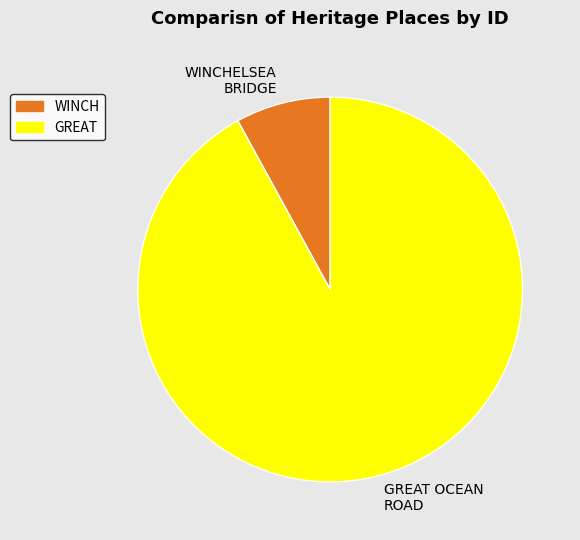

Which category accounts for the majority?

GREAT OCEAN ROAD